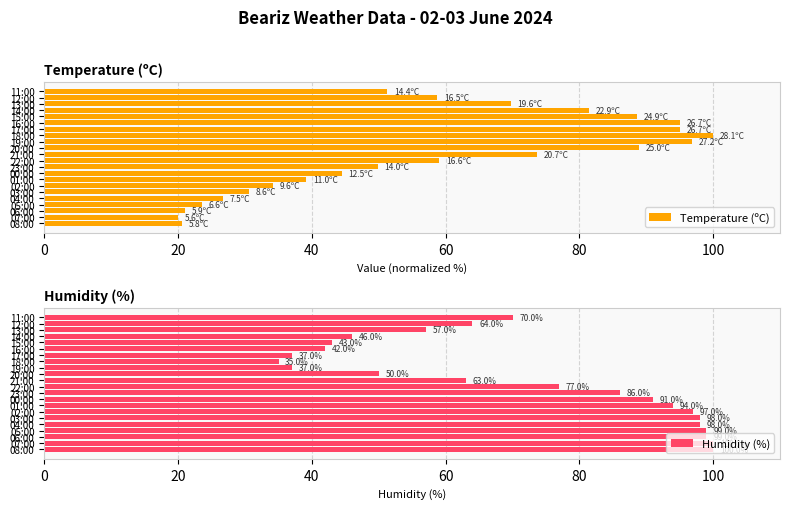

List the series in order of their peak value, highest first.

Temperature (ºC), Humidity (%)